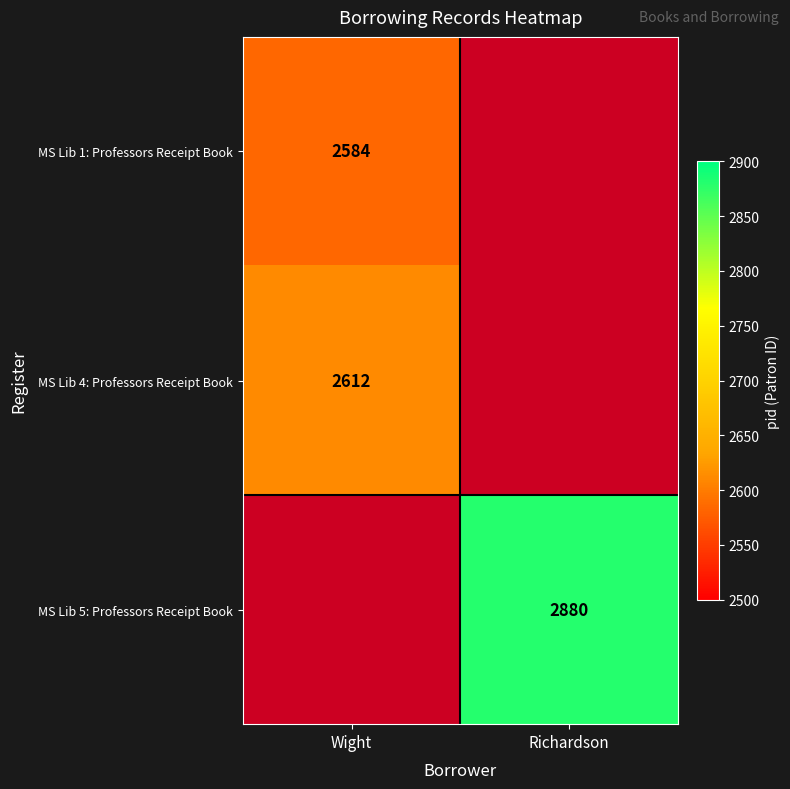

True or false: MS Lib 4: Professors Receipt Book has a value of 3571 at Wight.

False